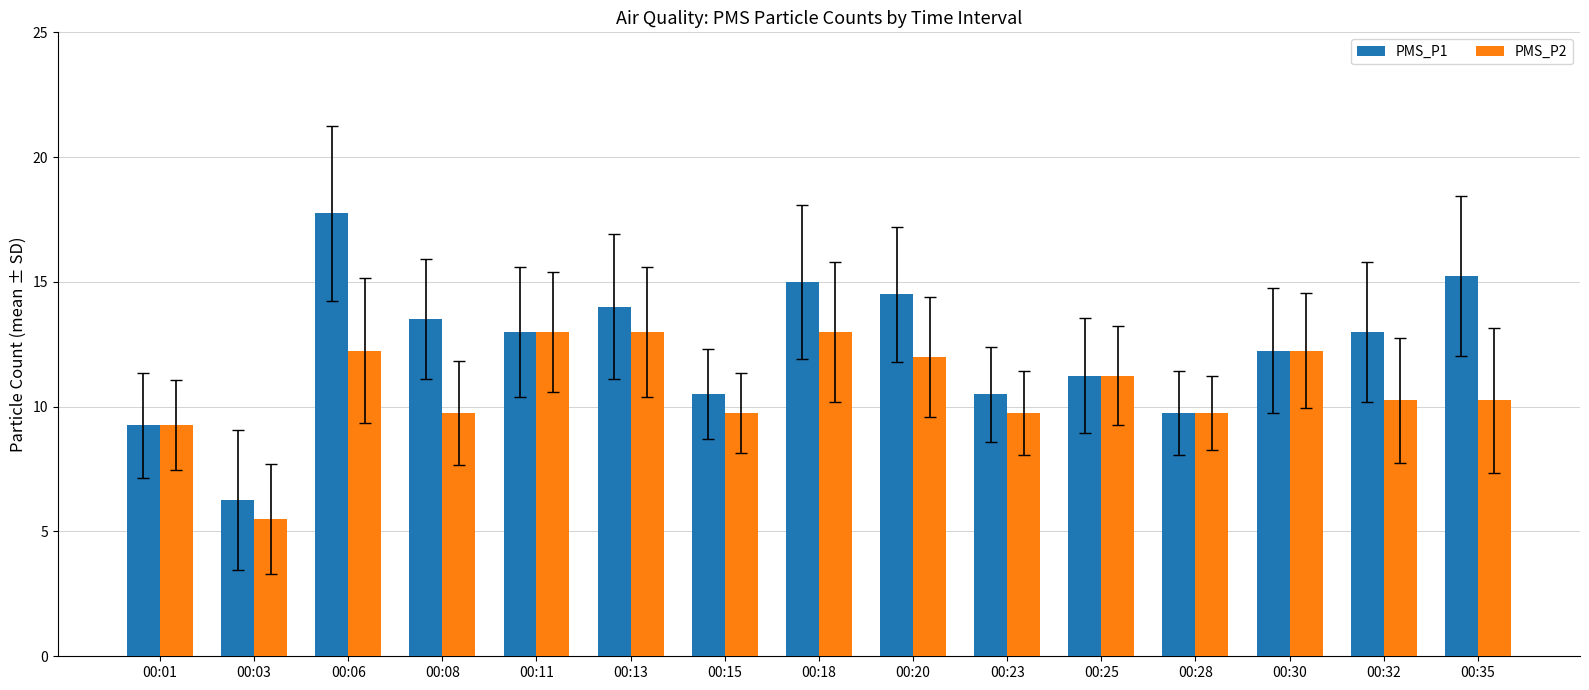

The value of PMS_P2 at 00:11 is 21.8. True or false?

False